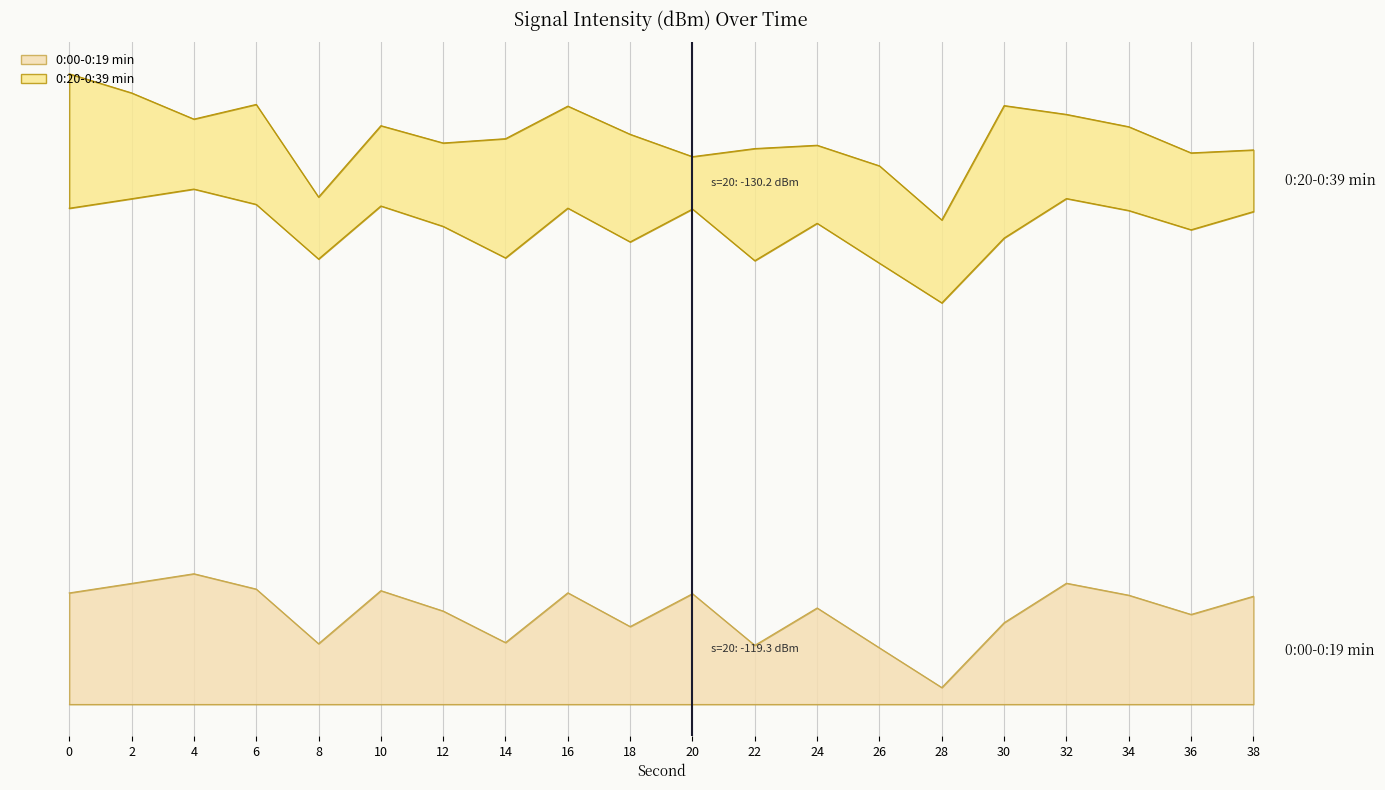

True or false: the data shows 1.8 at 22.

True